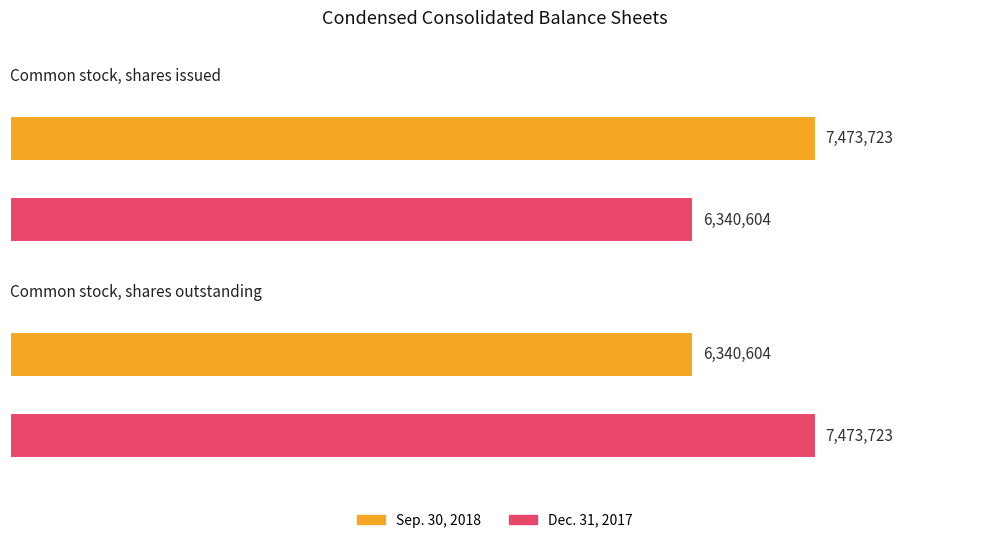

The value of Sep. 30, 2018 at Common stock, shares outstanding is 8537530. True or false?

False